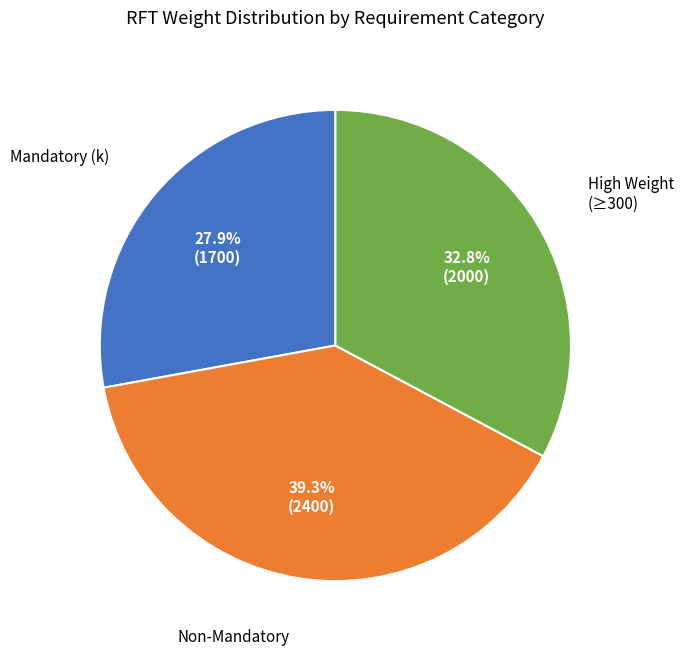

Is there any slice that represents more than half of the pie?

No